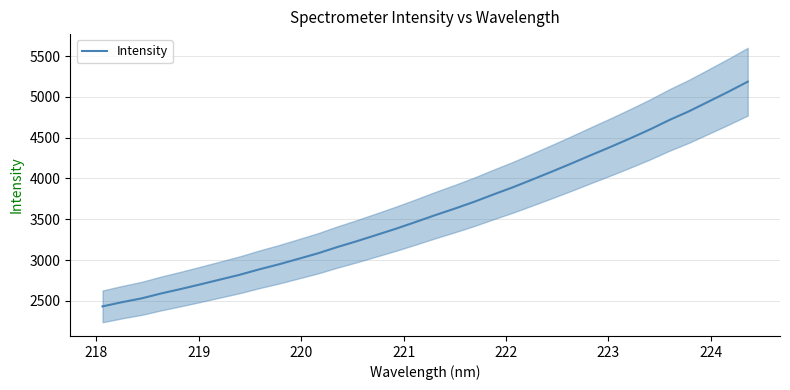

What is the value of the 31st point from the left?

4824.8